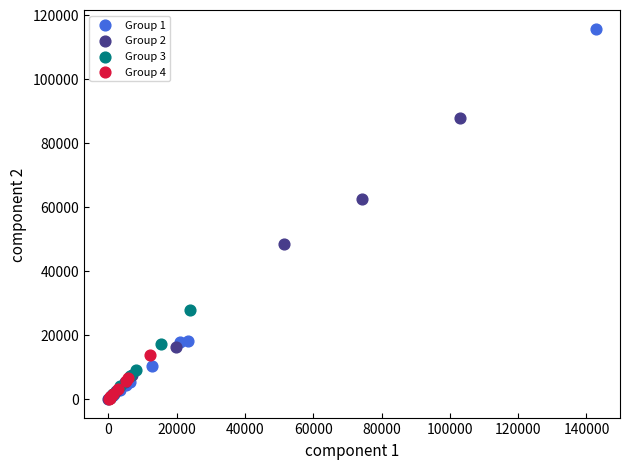

Which series has the widest spread of Y values?

Group 1